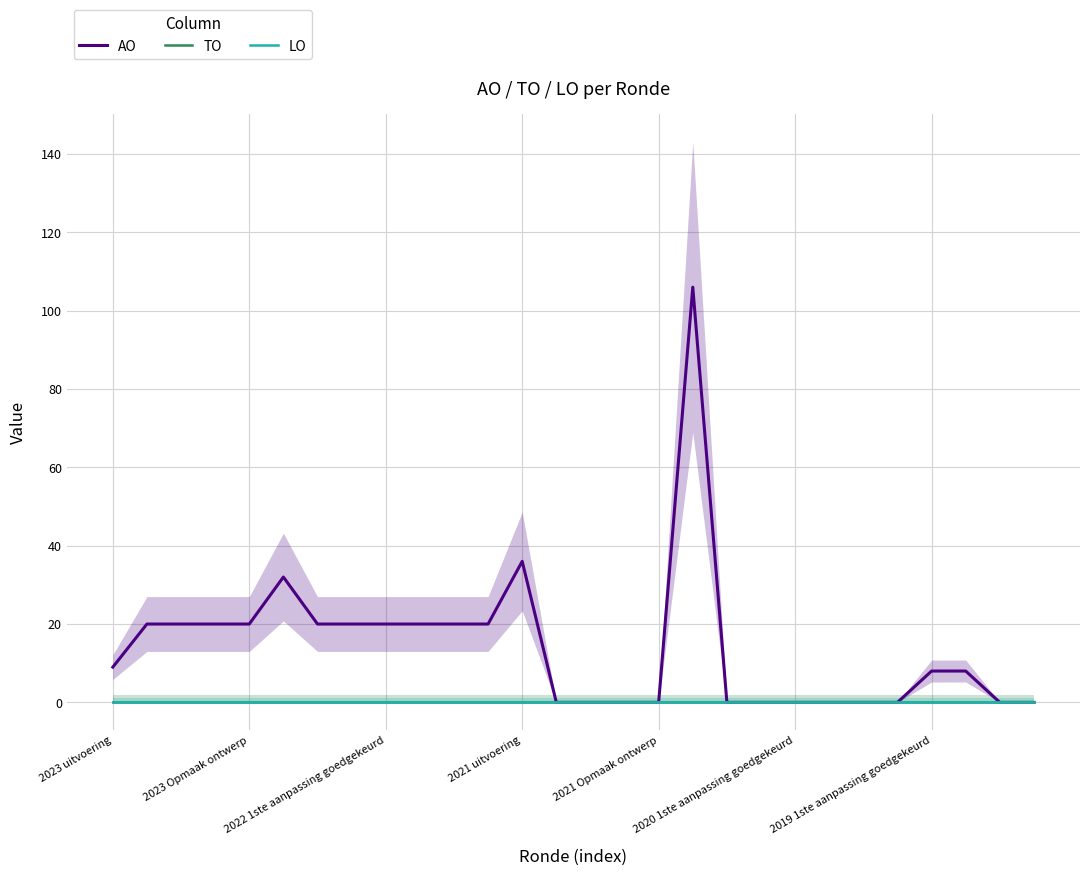

Rank the series by their maximum value, from lowest to highest.

TO, LO, AO